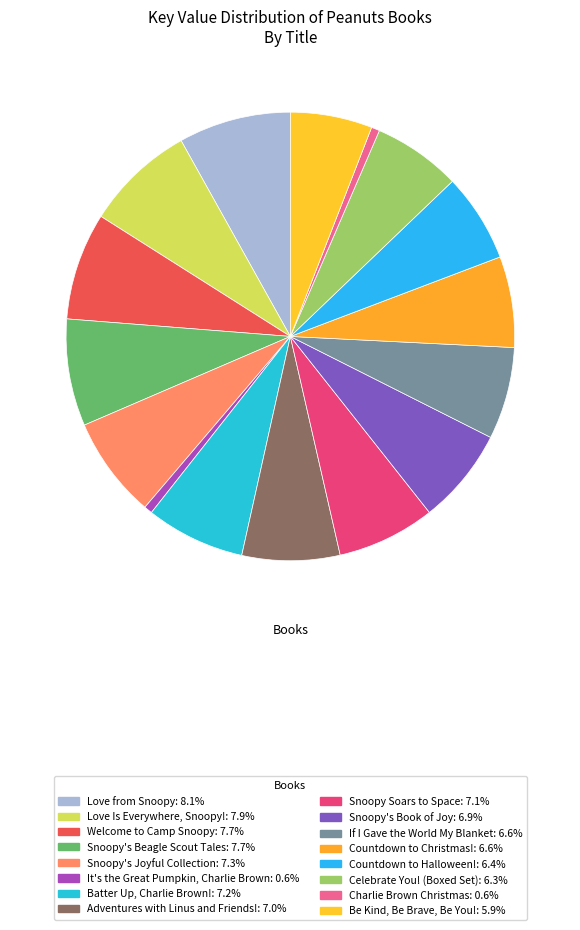

Count the number of slices in the pie.

16